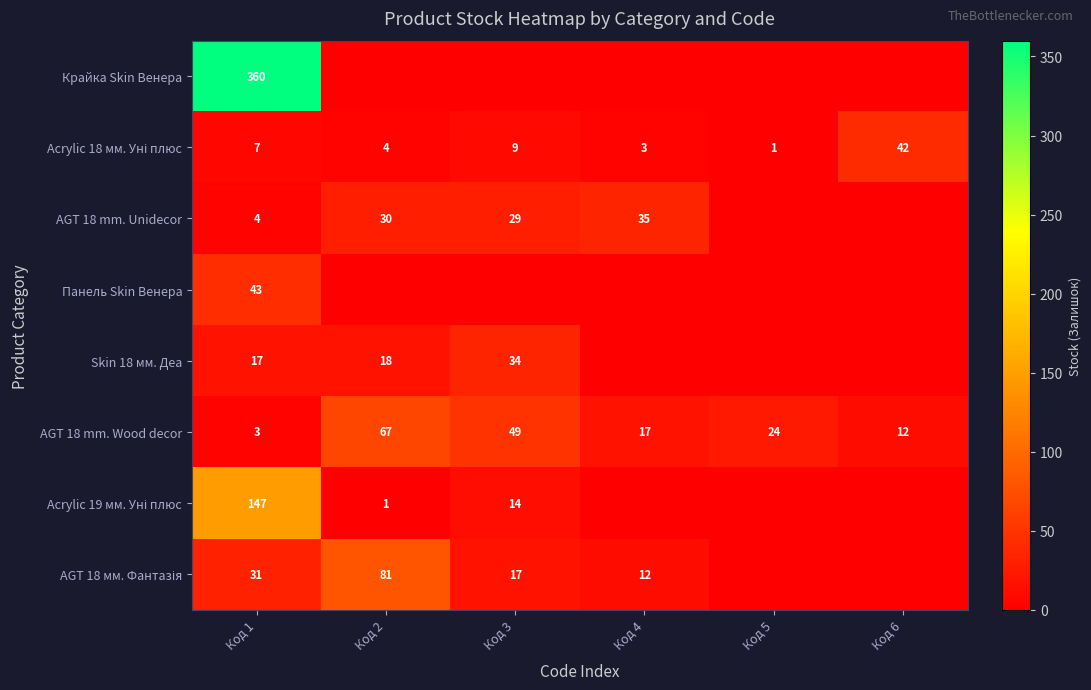

What is the minimum value for AGT 18 mm. Wood decor?

3